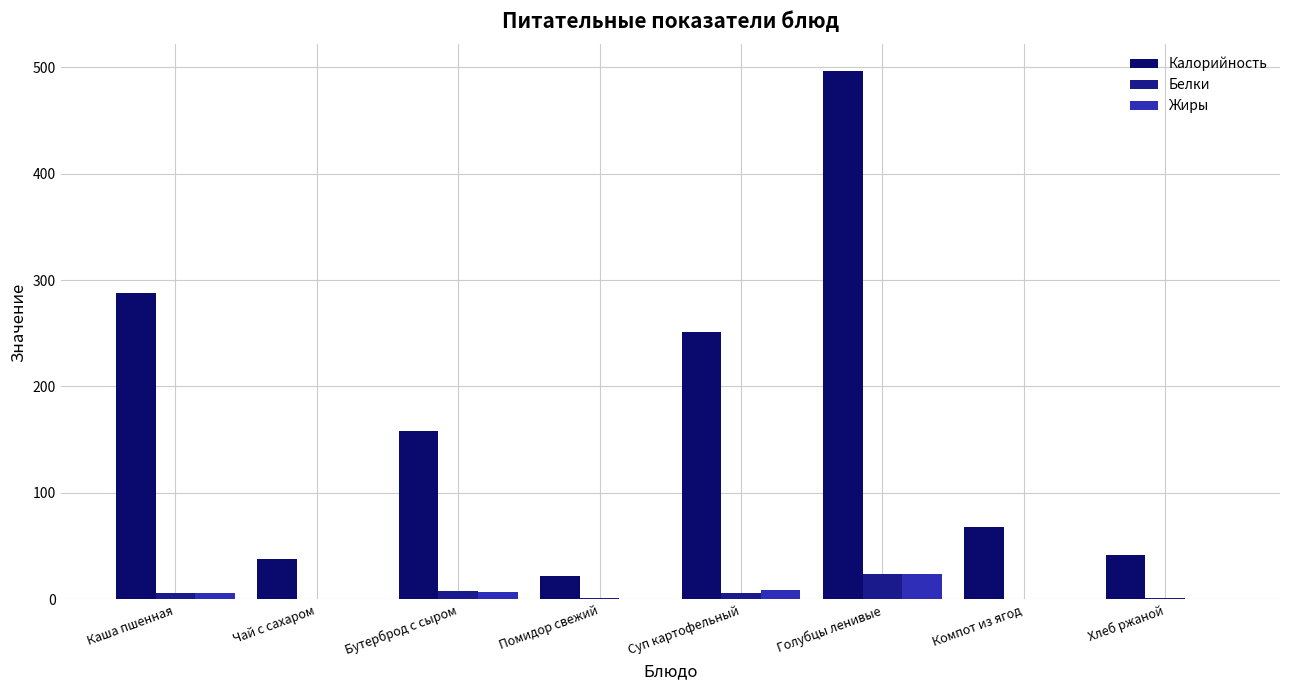

How many series are shown in this chart?

3